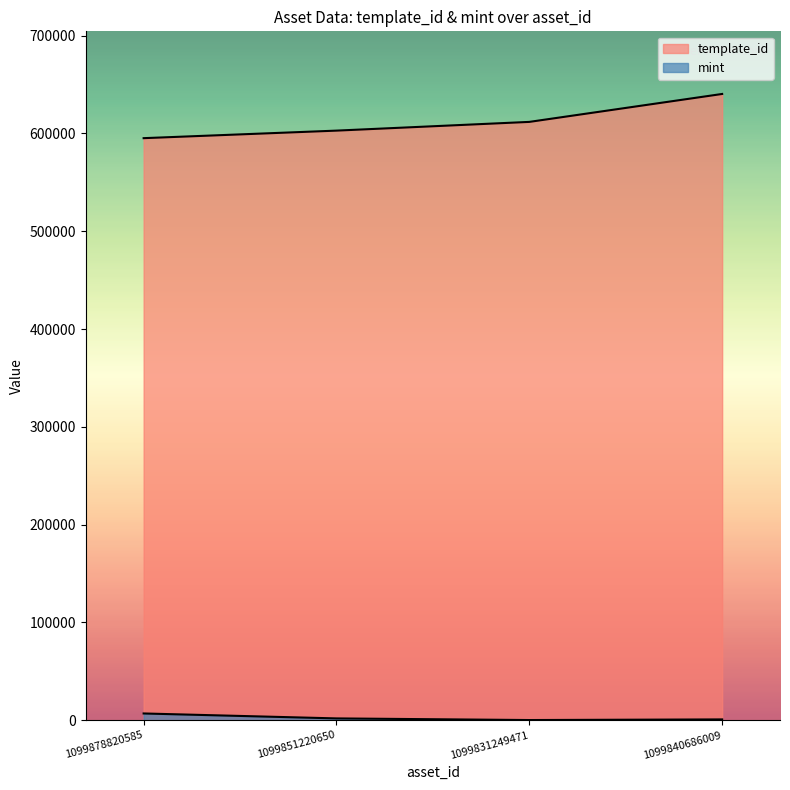

Rank the series by their maximum value, from highest to lowest.

template_id, mint